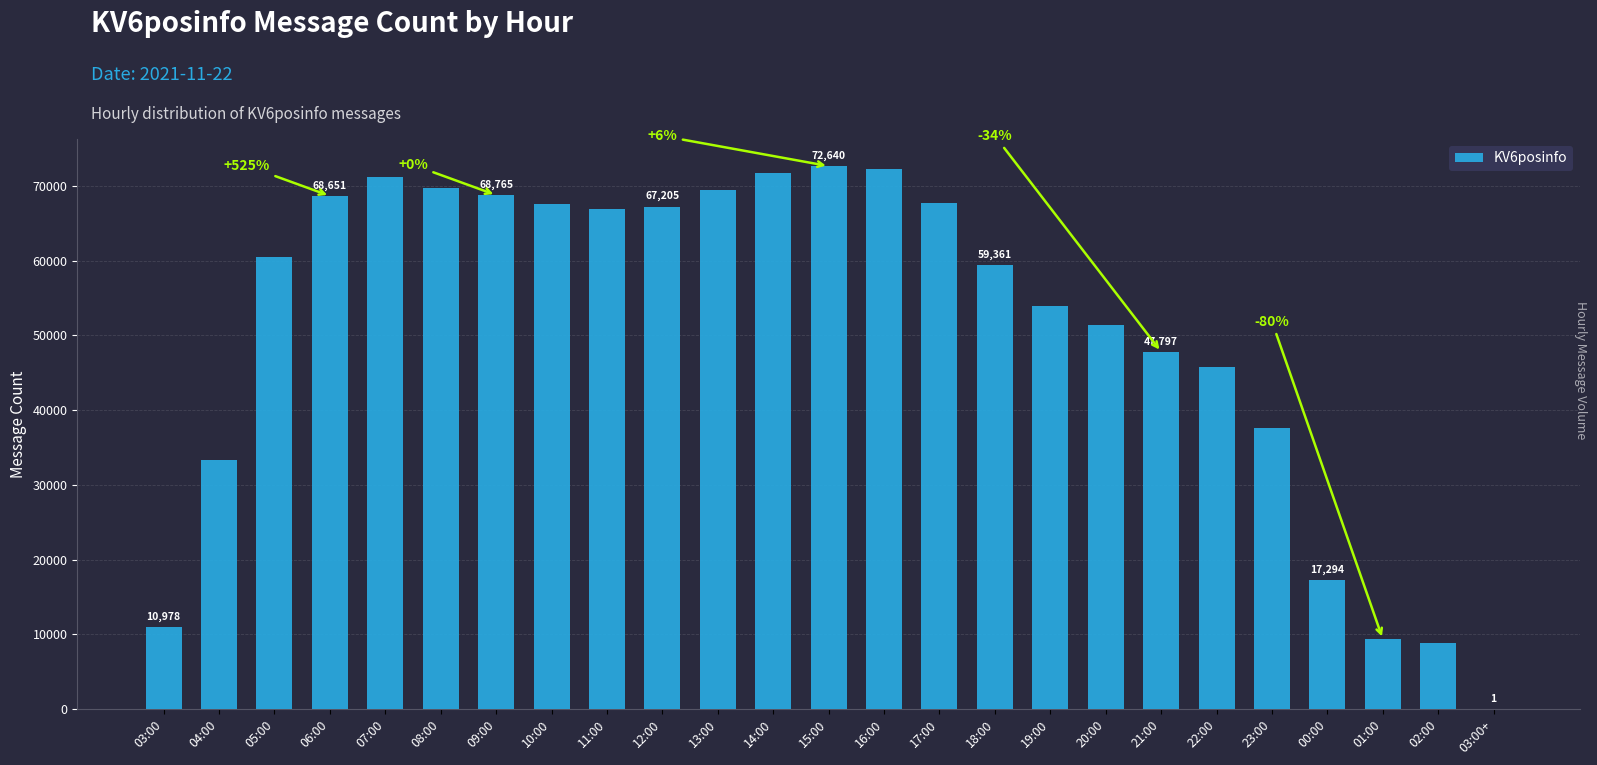

Which label corresponds to the largest value in the chart?

15:00